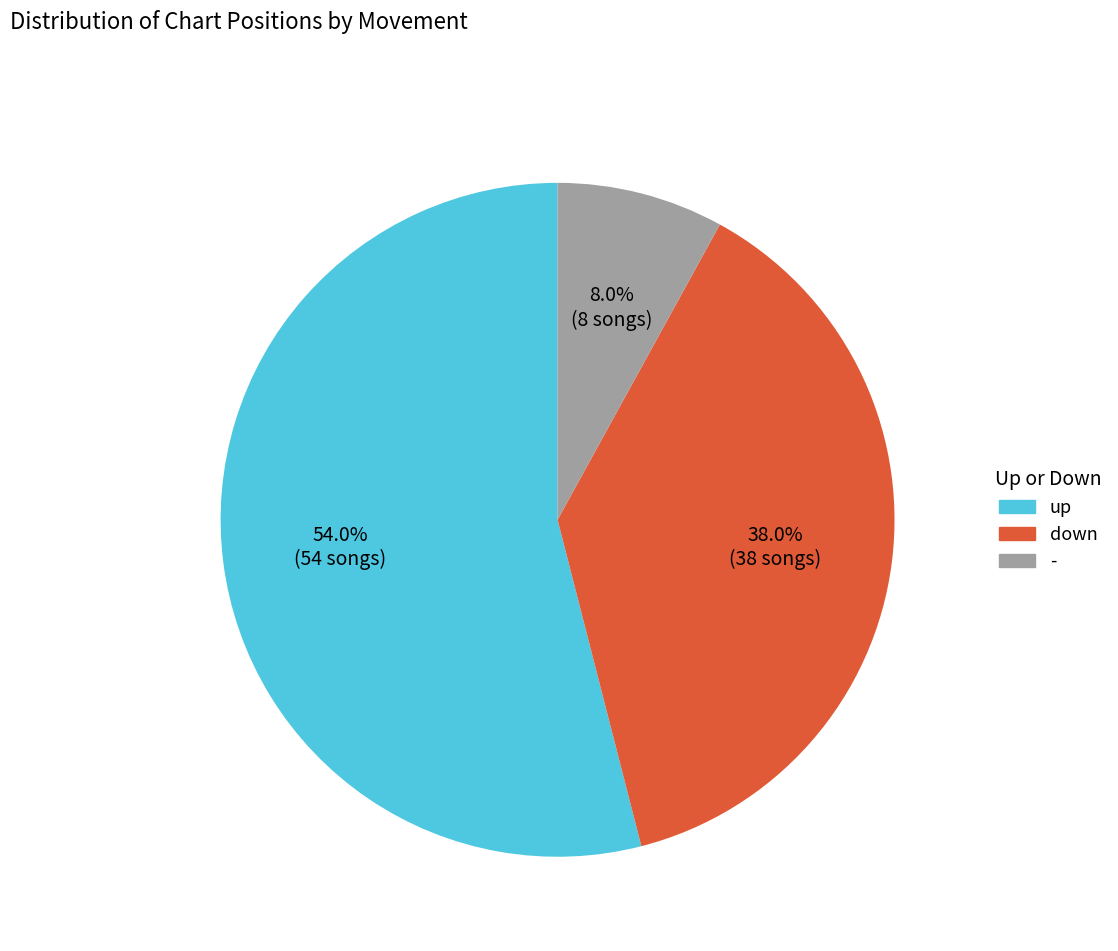

To the nearest percent, what percentage of the pie is -?

8%